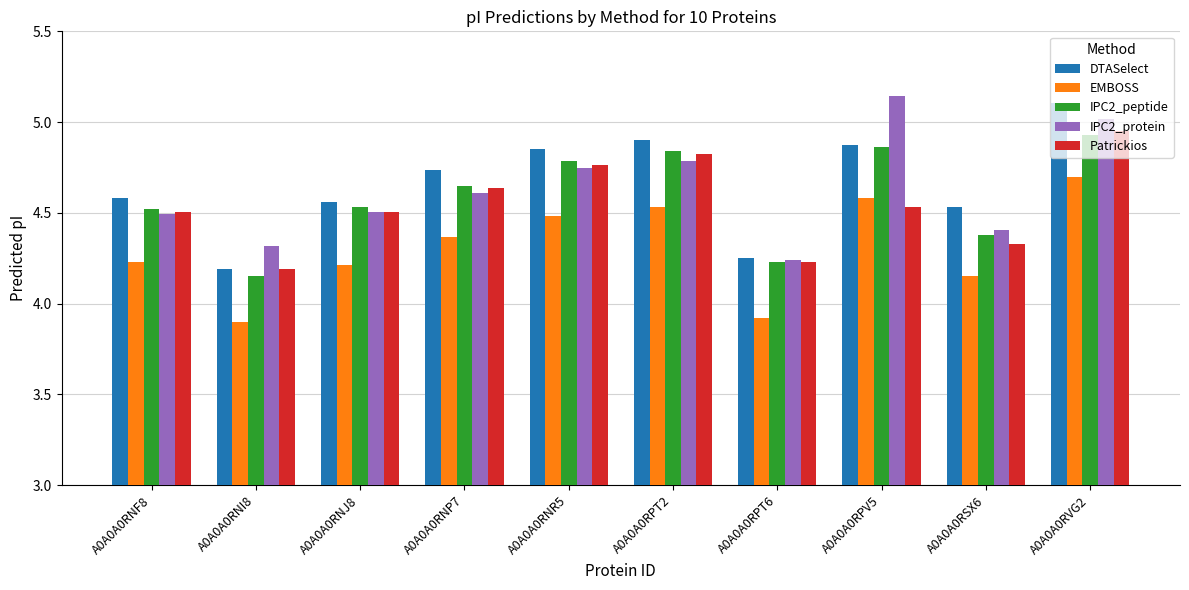

At which label does EMBOSS reach its peak?

A0A0A0RVG2